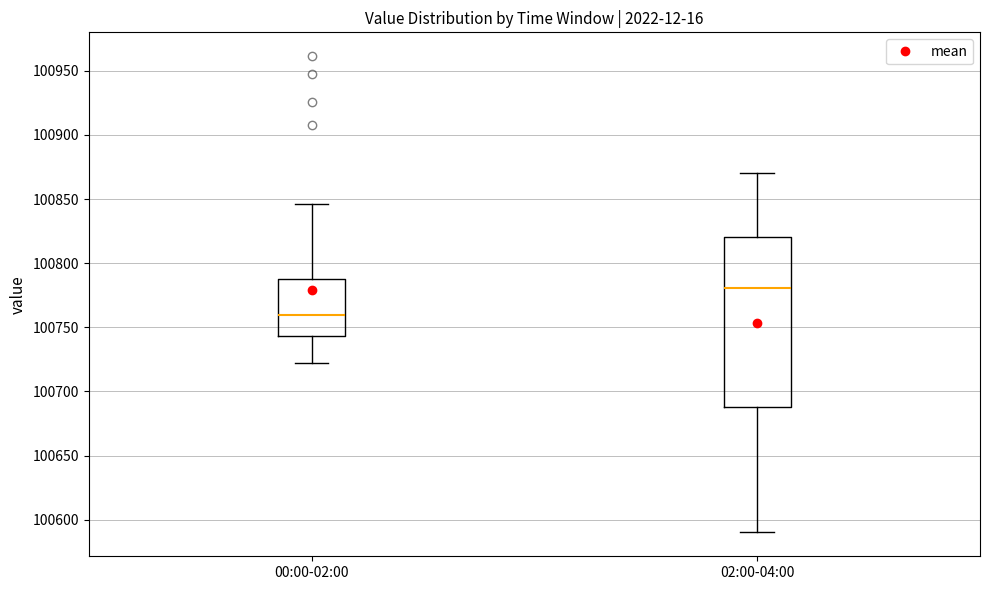

Where does the upper whisker of the box for 02:00-04:00 end on the y-axis? The values are not printed on the chart, so give them approximately, as read against the axis.

100870